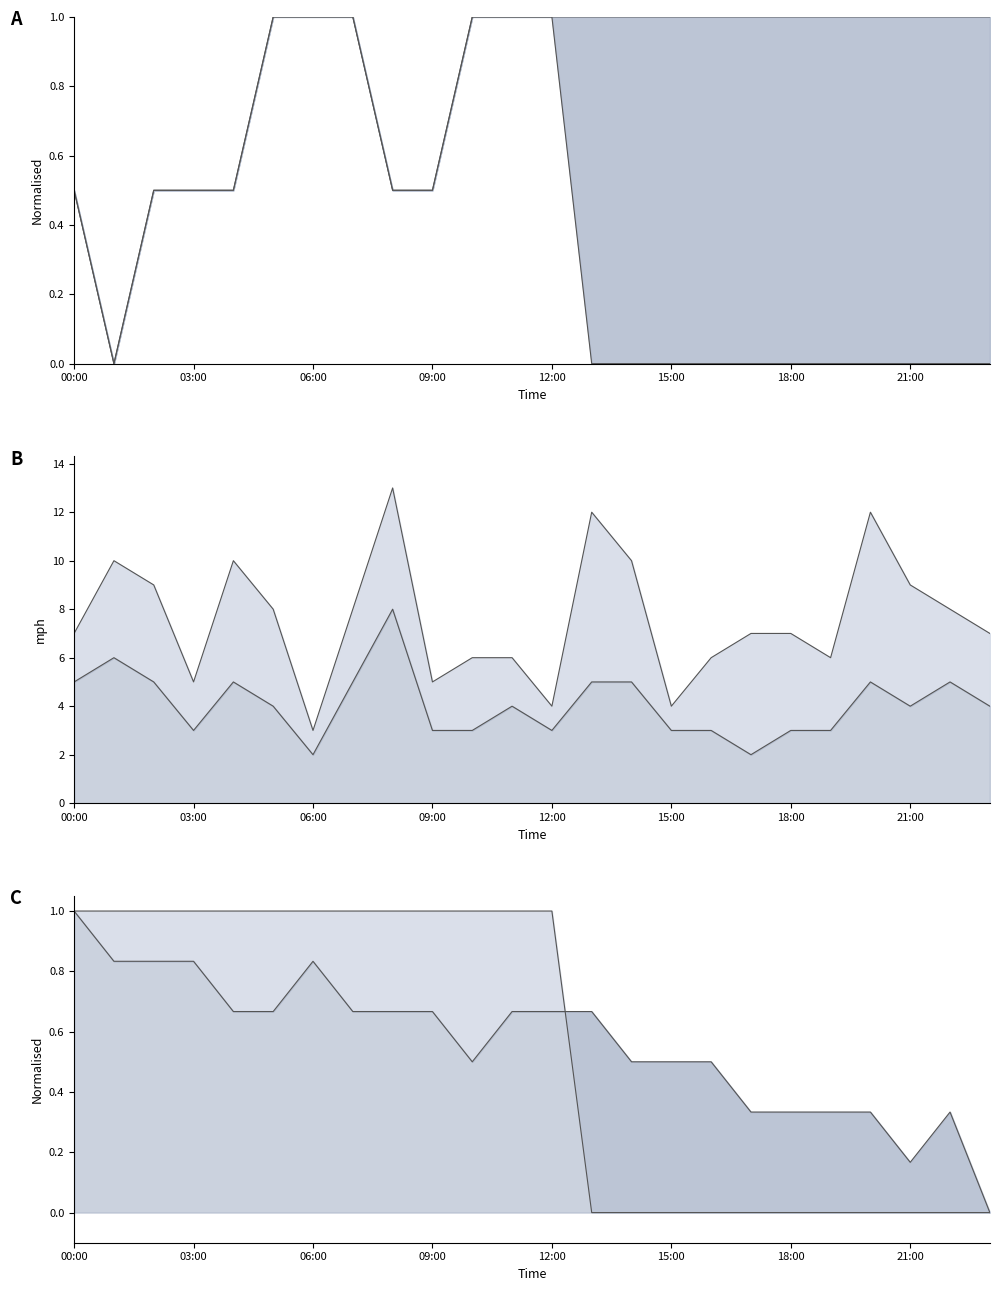

What value does the dp series have at 08:00?

0.5